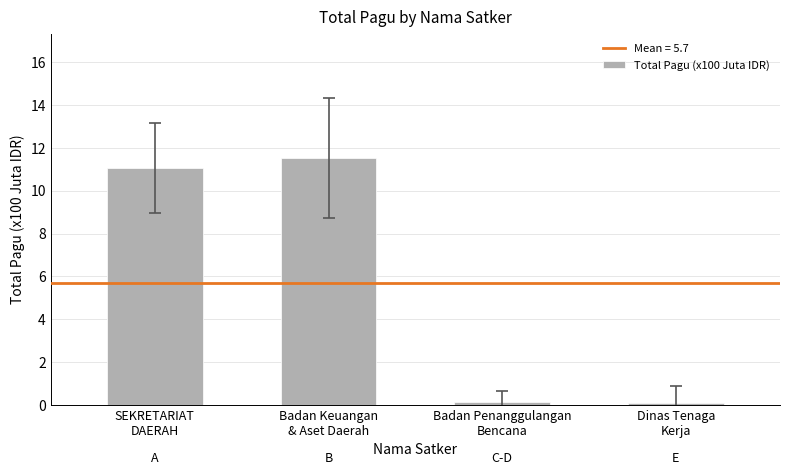

Count the number of data series in this chart.

1